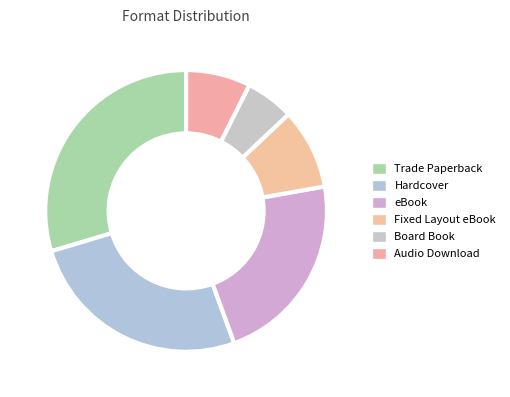

Rank the categories by value from lowest to highest.

Board Book, Audio Download, Fixed Layout eBook, eBook, Hardcover, Trade Paperback